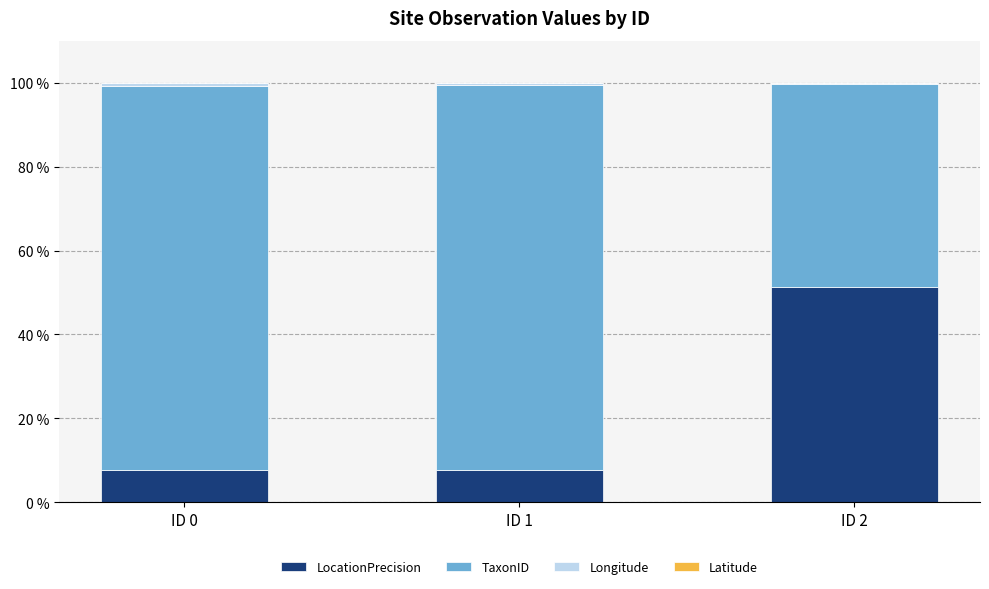

At which label does LocationPrecision reach its peak?

ID 2